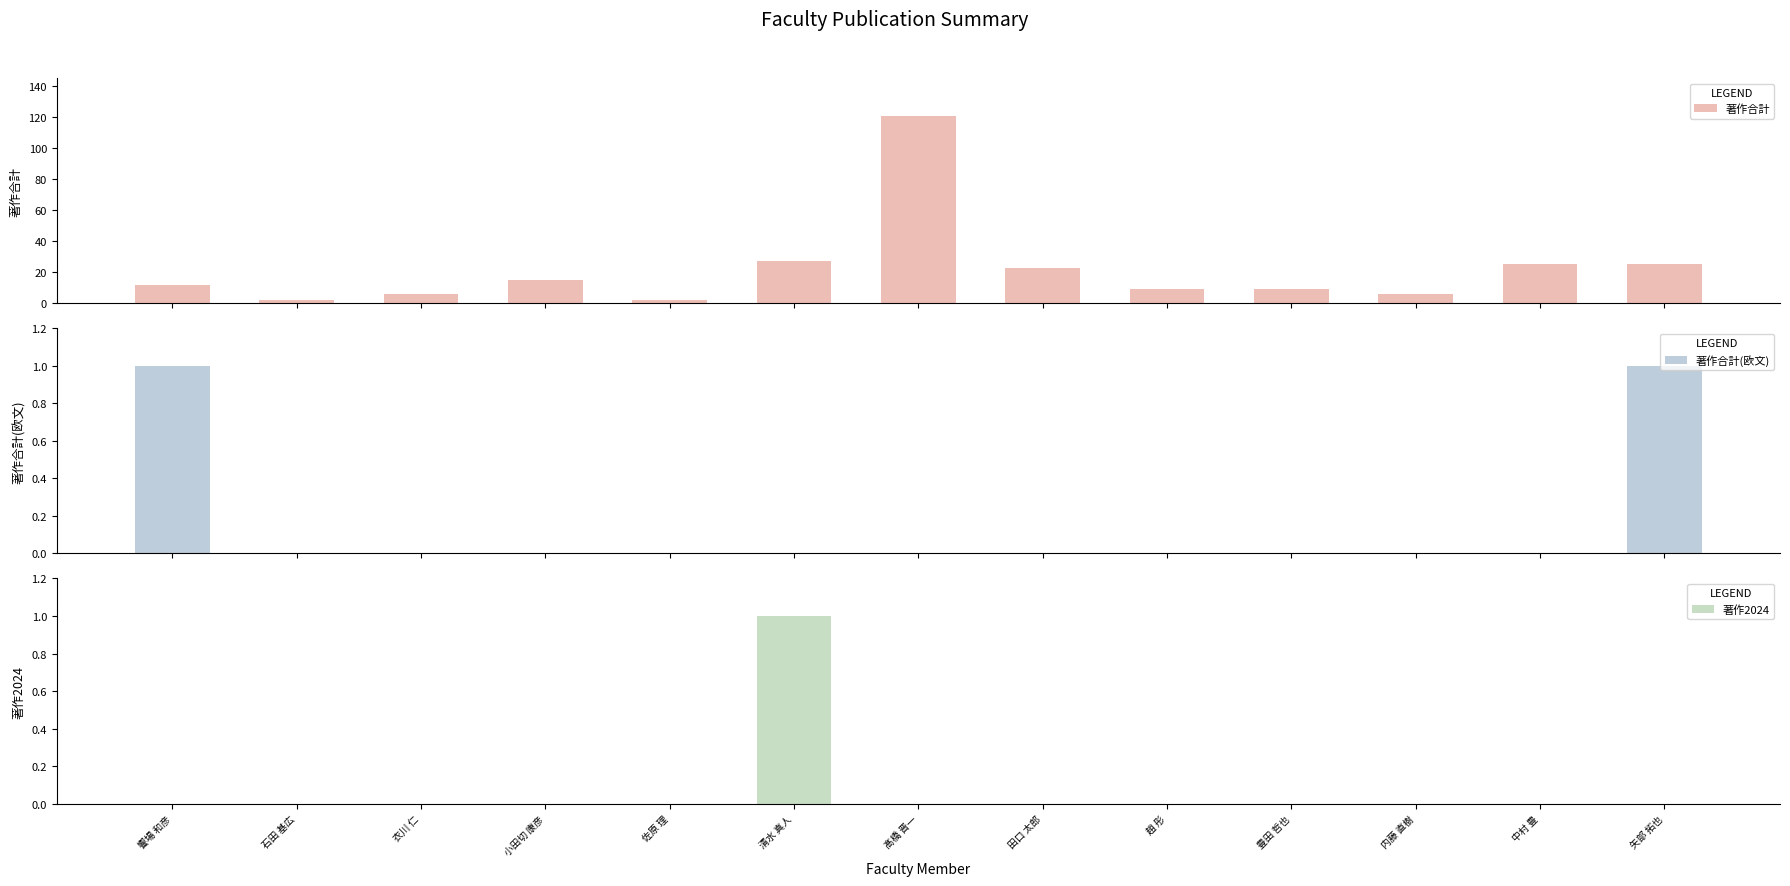

True or false: 著作合計(欧文) has a value of 2 at 饗場 和彦.

False